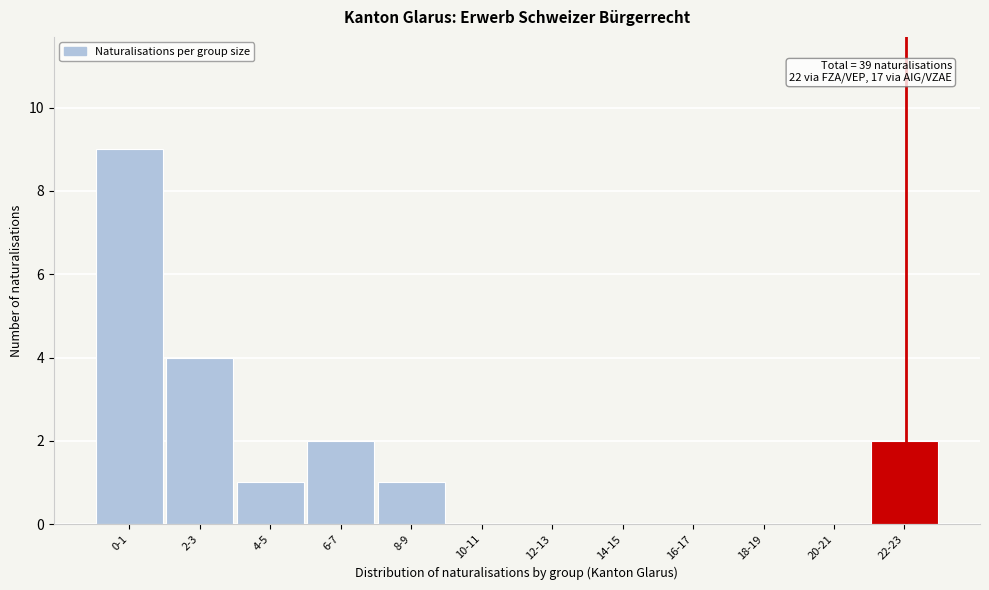

Reading right to left, extract all data points from this chart.

22-23=2	20-21=0	18-19=0	16-17=0	14-15=0	12-13=0	10-11=0	8-9=1	6-7=2	4-5=1	2-3=4	0-1=9